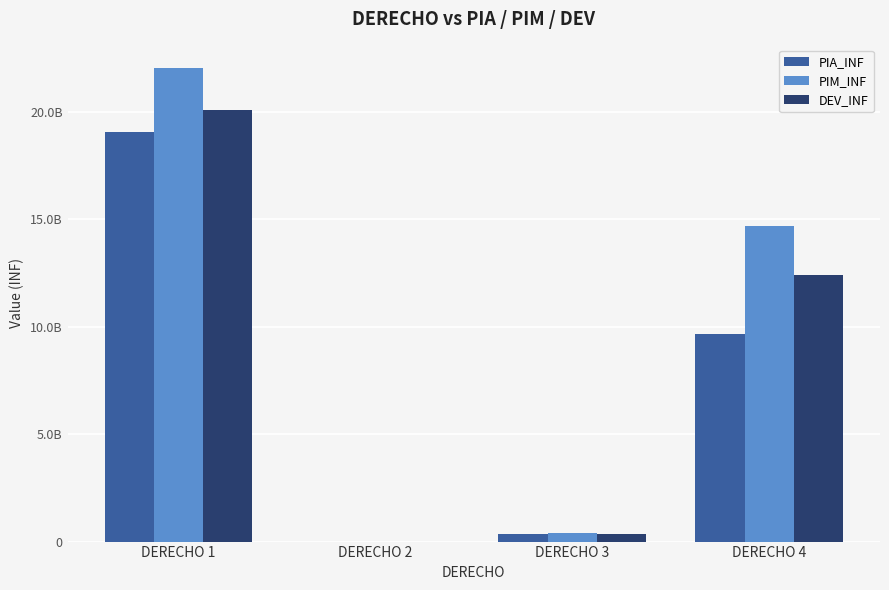

Which series has the largest range (max minus min)?

PIM_INF